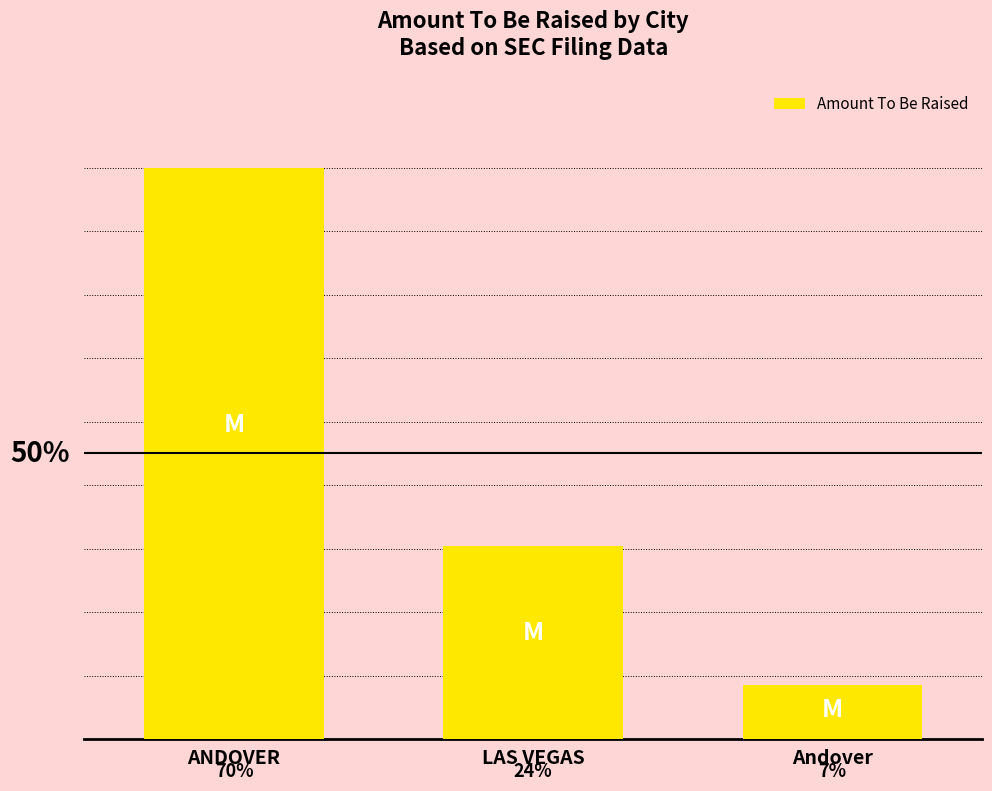

What is the label of the 2nd bar from the left?

LAS VEGAS